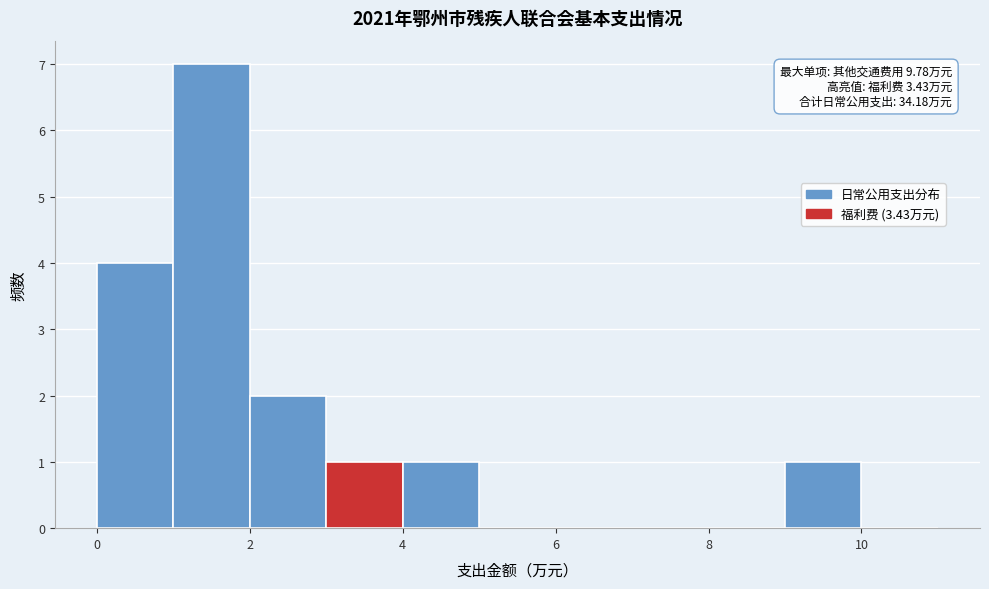

Over which range of the x-axis is the bar tallest?

1 to 2